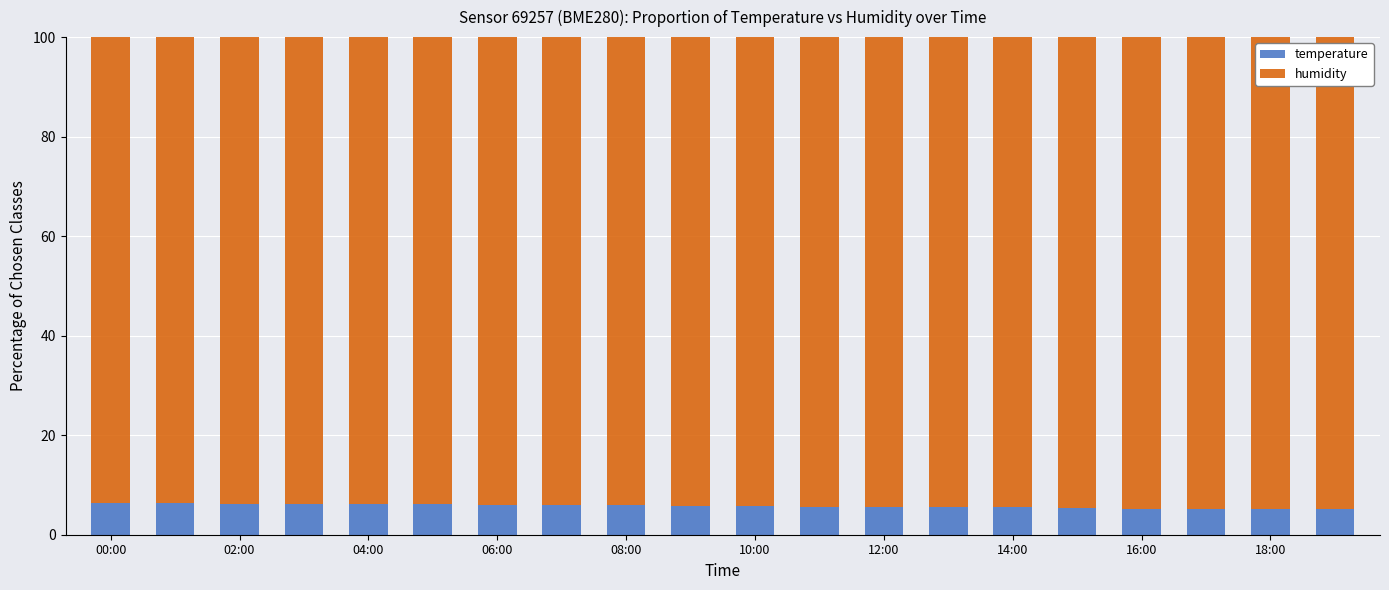

Are the bars horizontal?

No